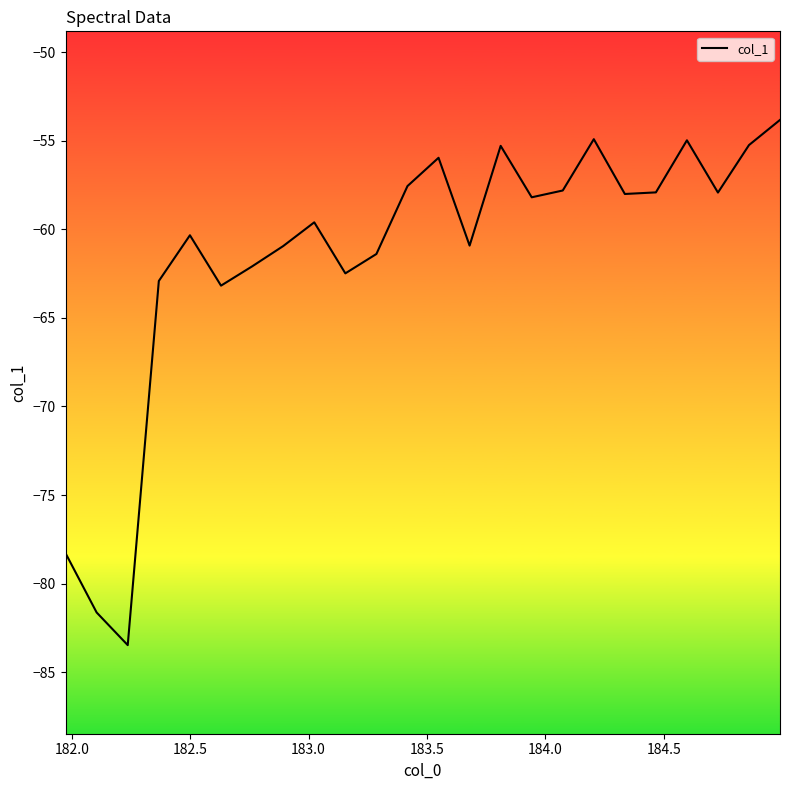

What is the smallest value displayed?

-83.5